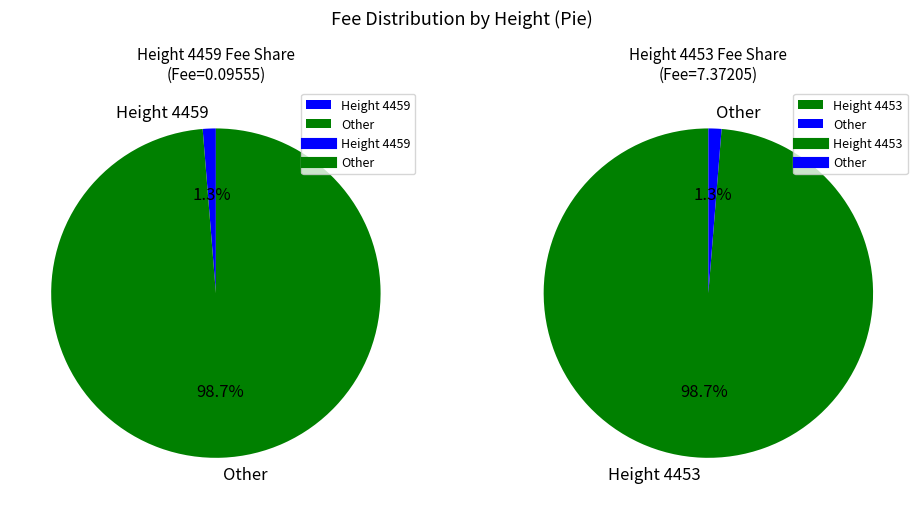

Which slice represents more than half of the pie?

4453